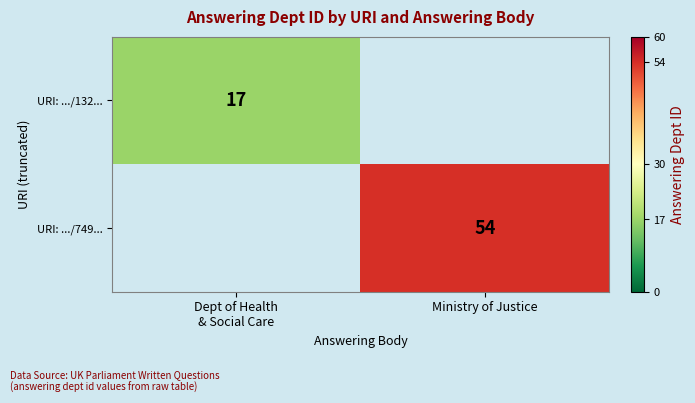

The URI: .../749... series shows 54 at Ministry of Justice. True or false?

True